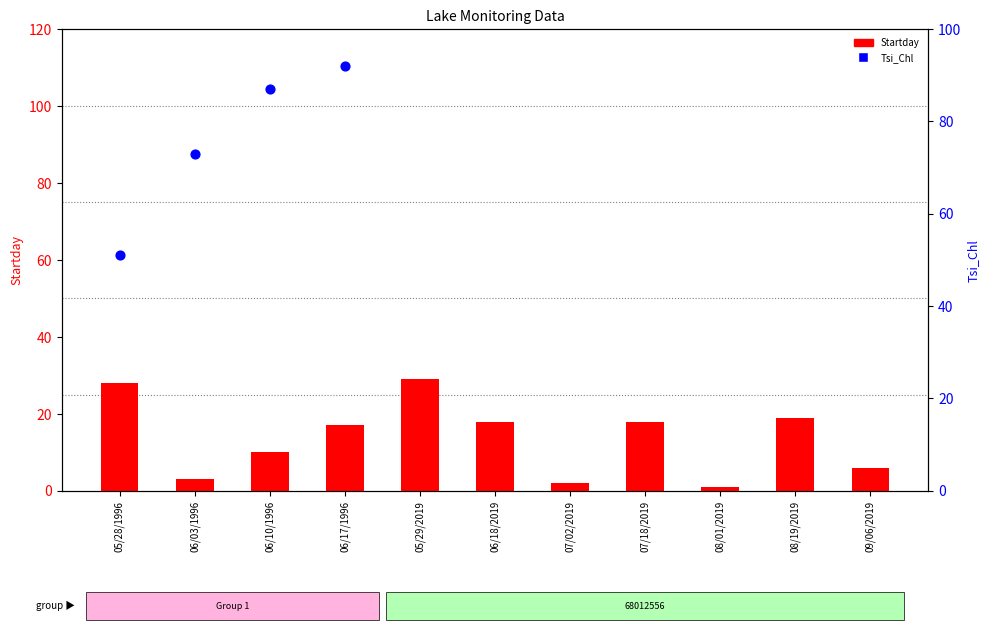

Which series reaches the maximum Y coordinate?

Tsi_Chl